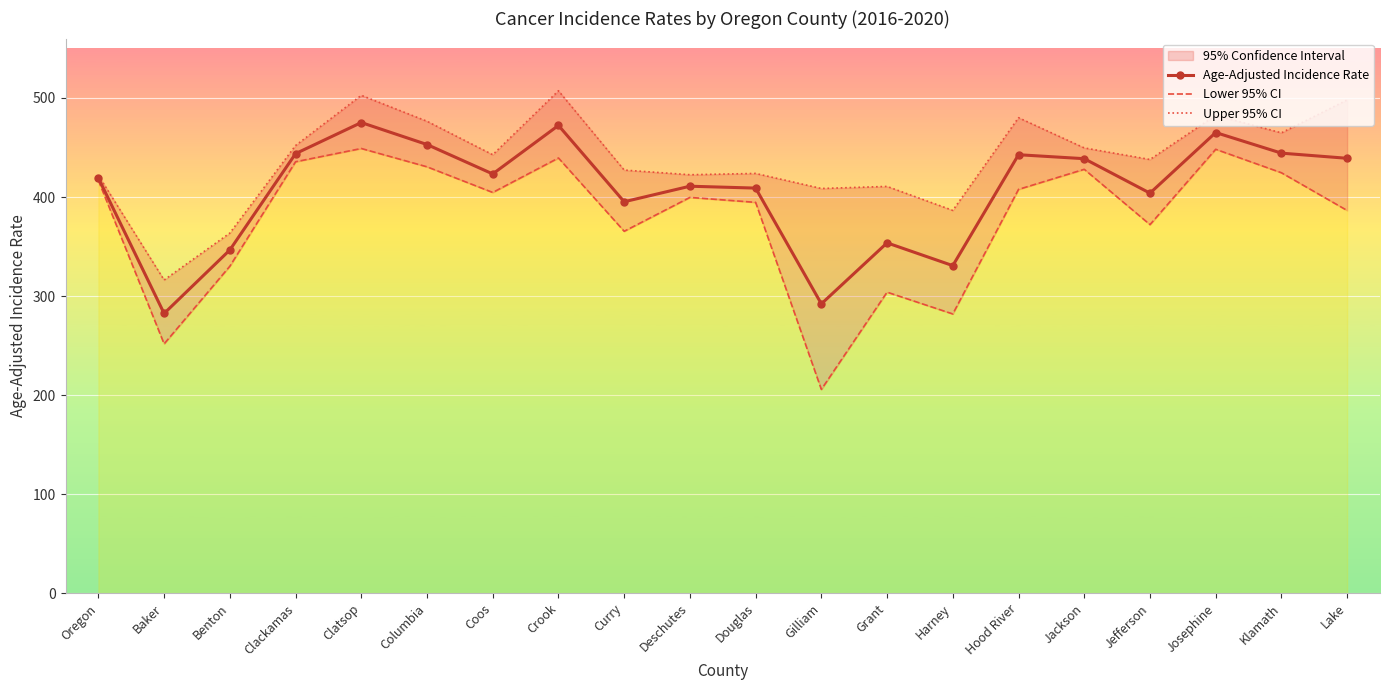

Between Crook and Jackson, which series saw the biggest shift?

Upper 95% CI